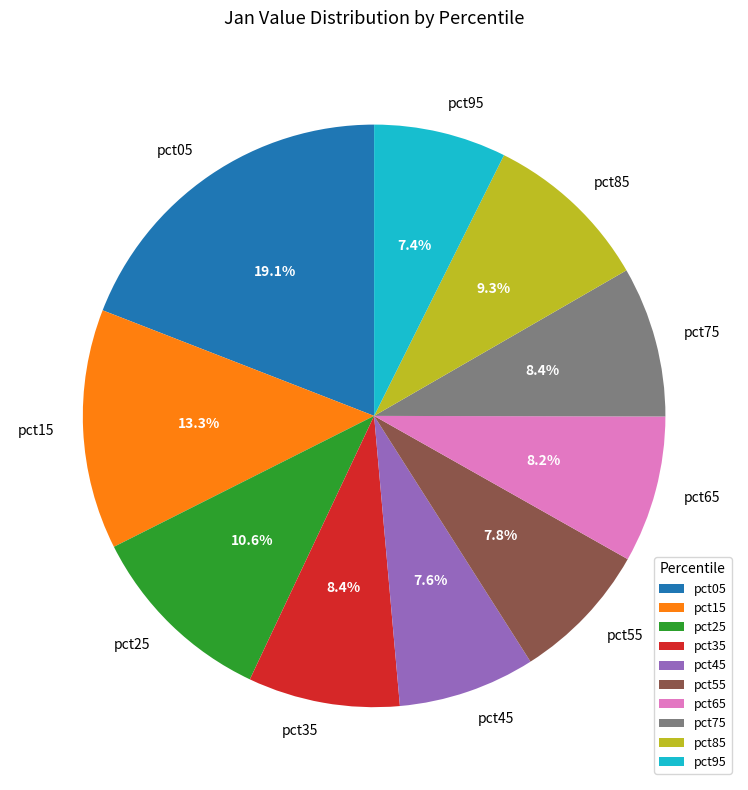

What percentage is NOT represented by pct65?

91.8%